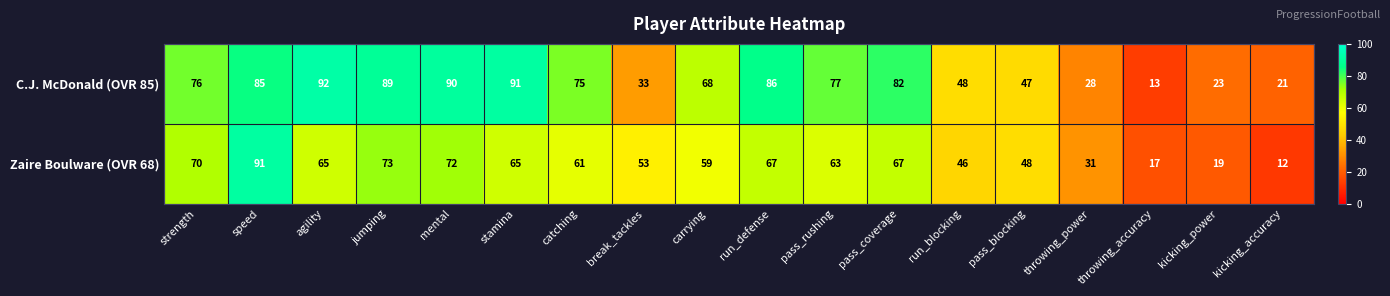

List the series in order of their overall mean, highest first.

C.J. McDonald (OVR 85), Zaire Boulware (OVR 68)